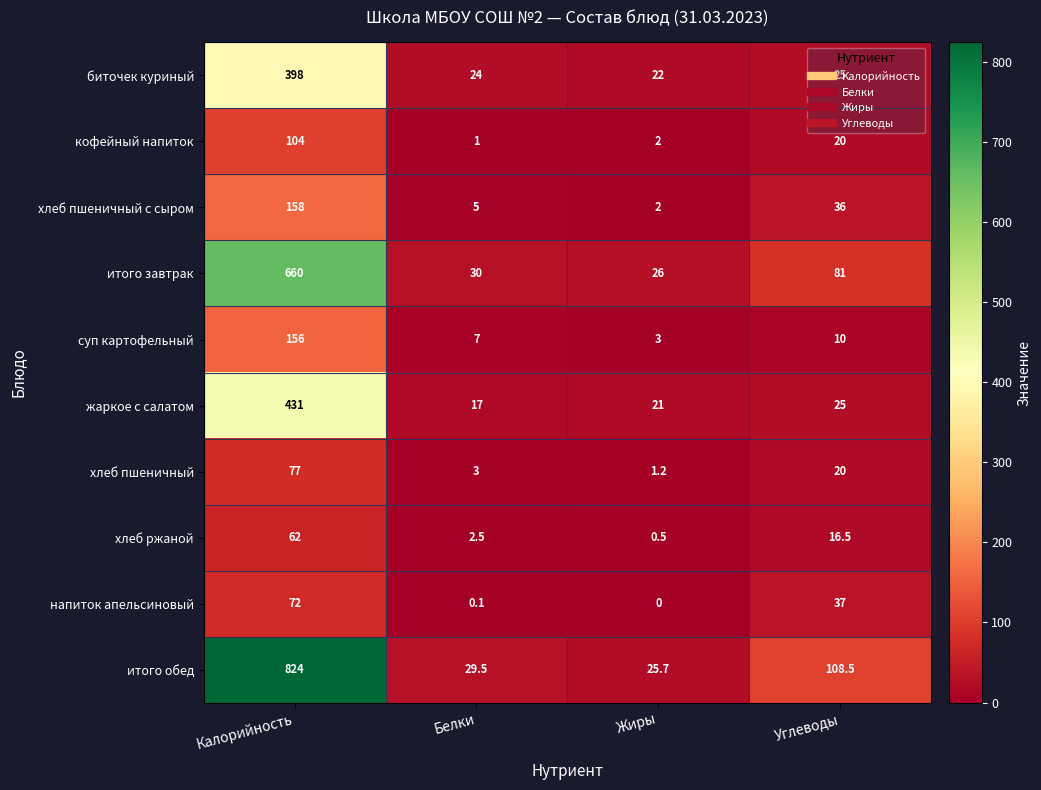

The хлеб пшеничный с сыром series shows 5.0 at Белки. True or false?

True